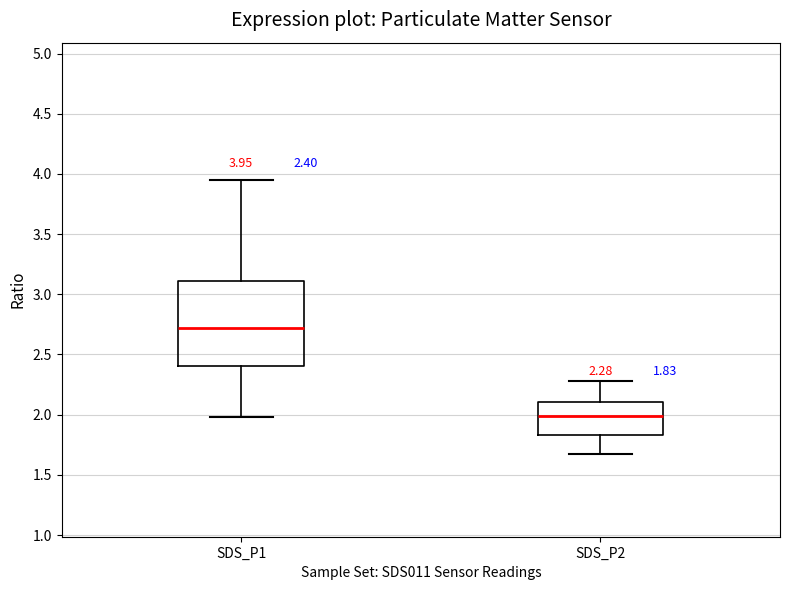

Which box is the tallest, from its lower edge to its upper edge?

SDS_P1